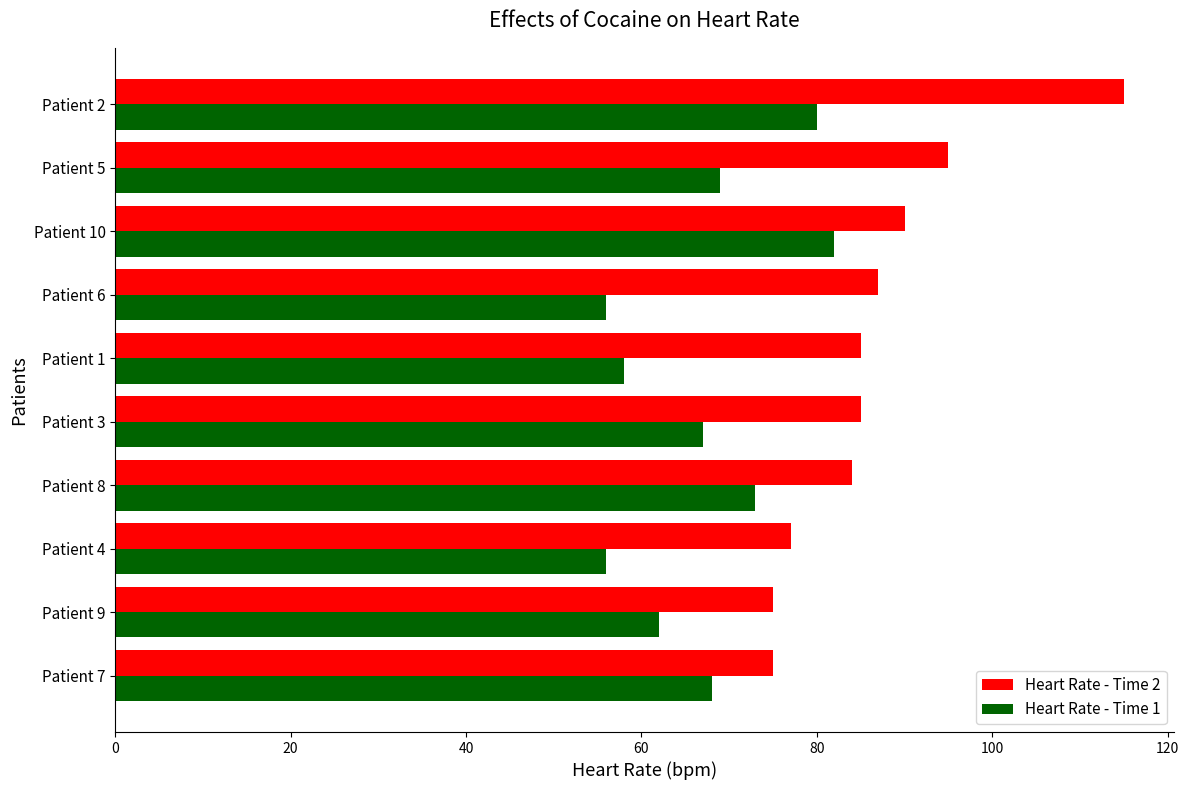

What is the average value of the Heart Rate - Time 1 series?

67